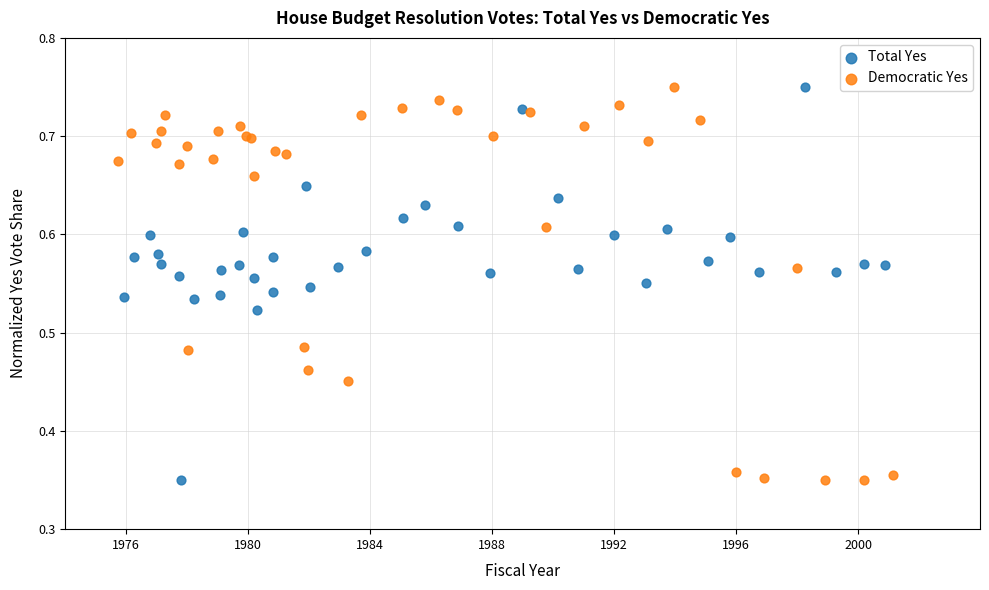

What are all the series names shown in the legend?

Total Yes, Democratic Yes